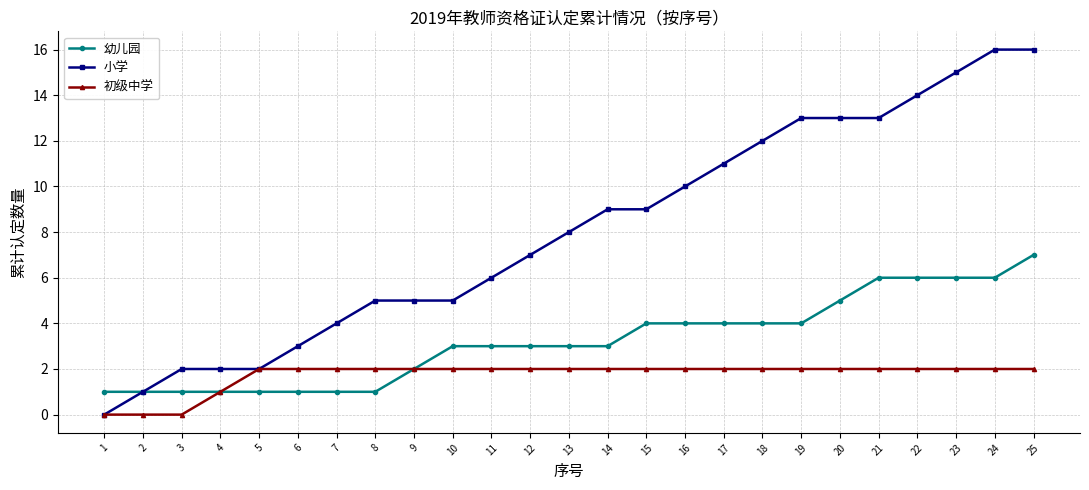

What value does the 小学 series have at 13, to the nearest 5?

10